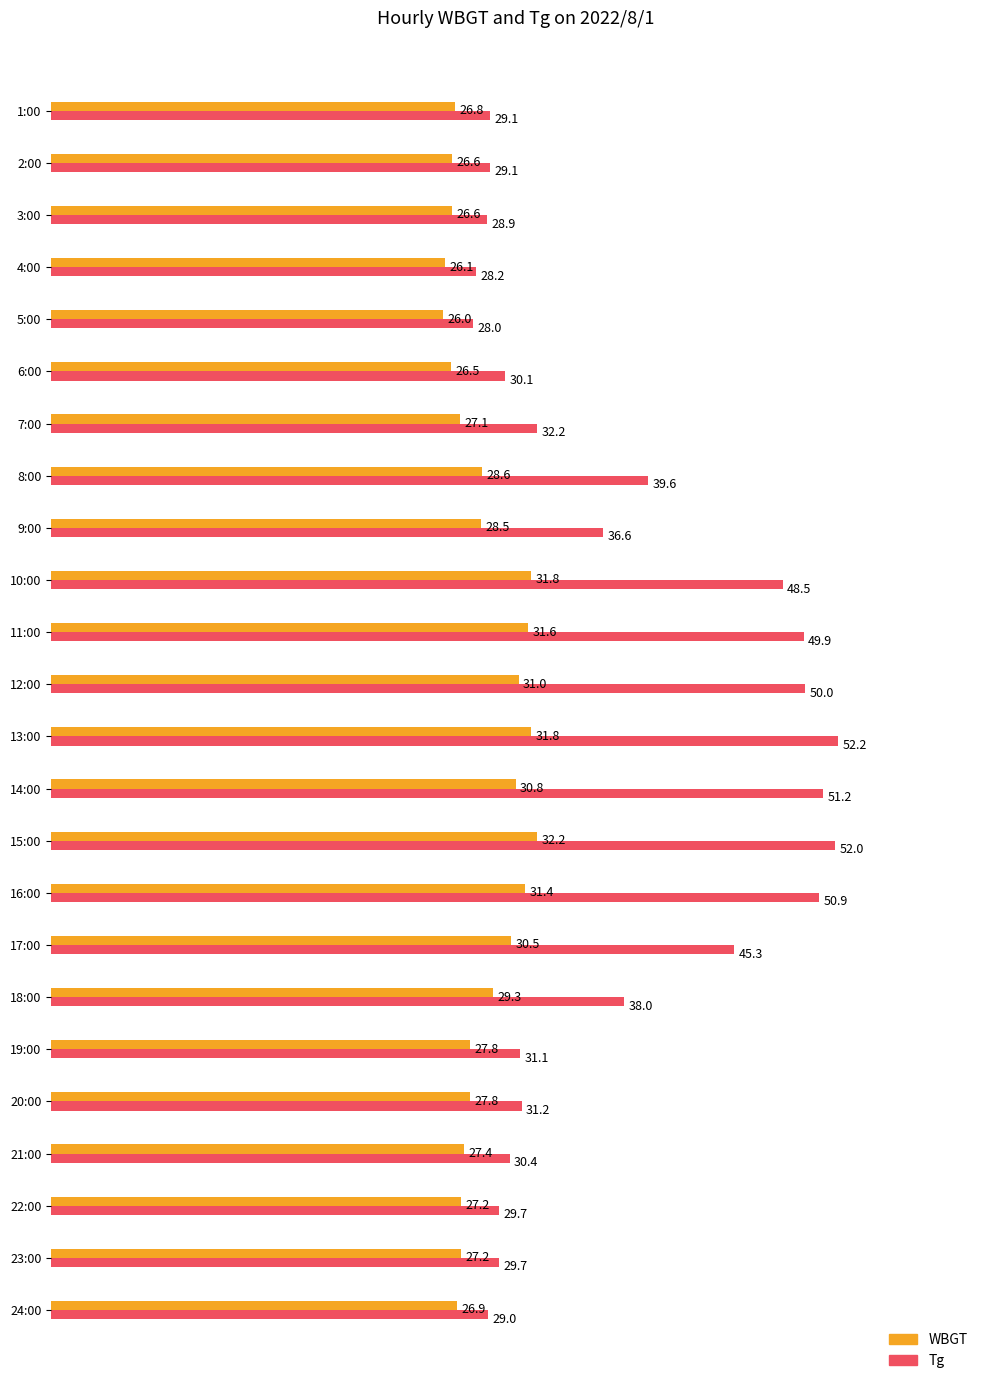

Which series has the largest range (max minus min)?

Tg